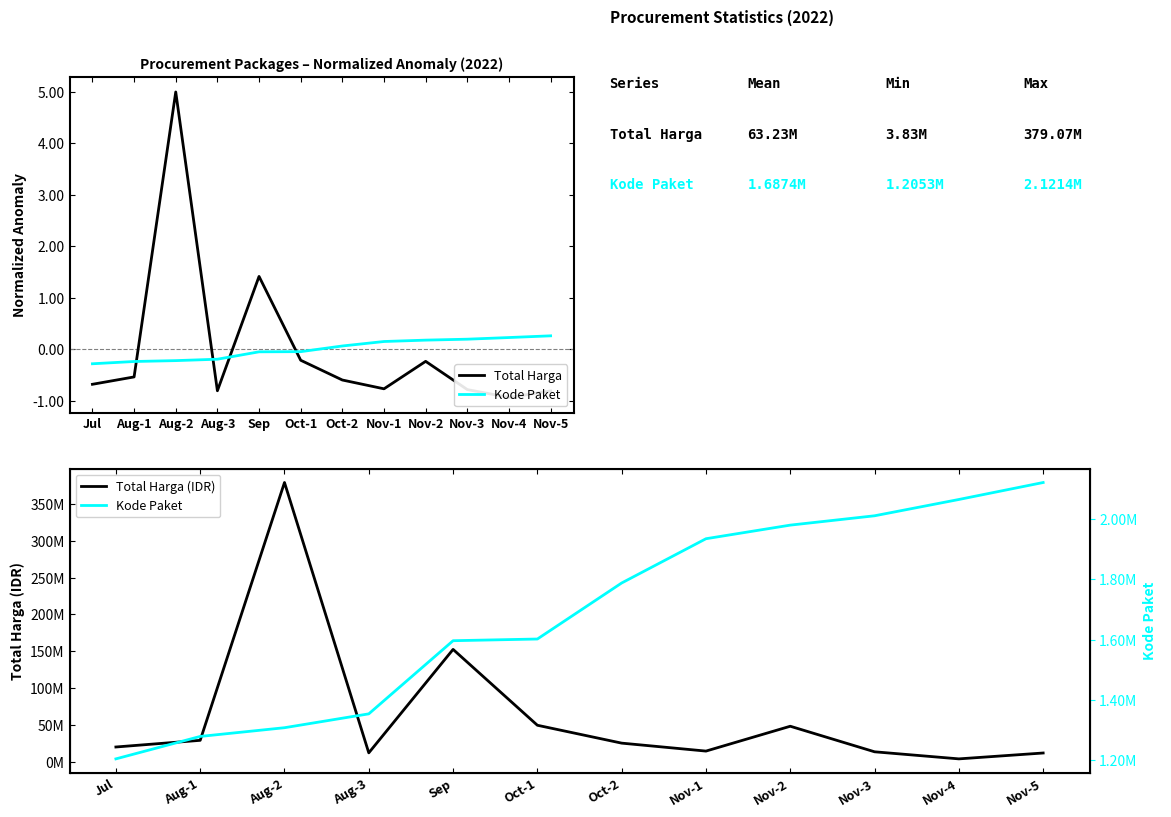

What is the maximum value for Total Harga?

5.0